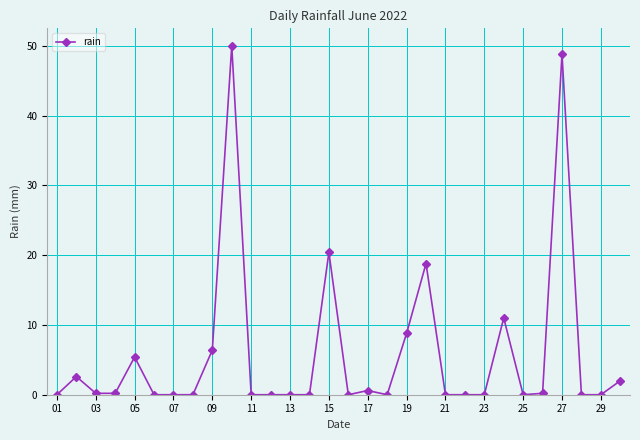

Count the number of categories in the chart.

30